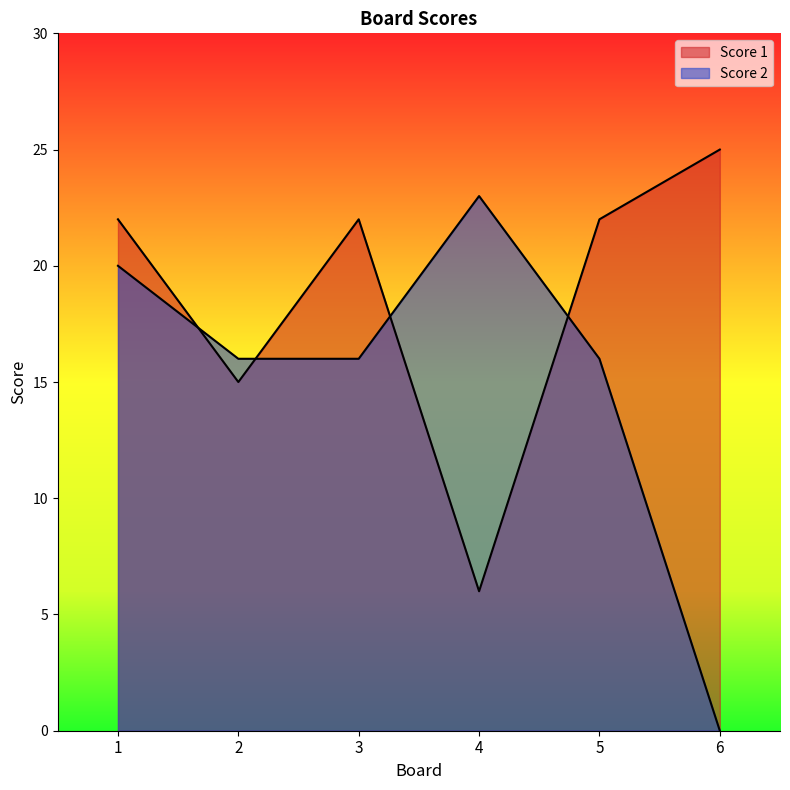

What is the difference between the maximum and minimum values in the Score 1 series?

19